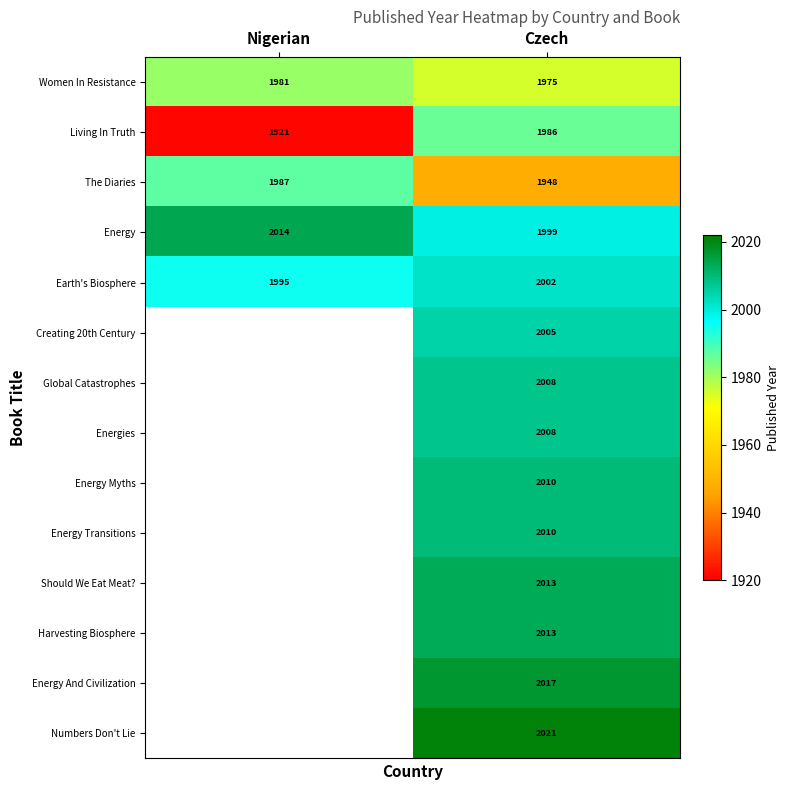

The value of The Diaries at Czech is 946.7. True or false?

False